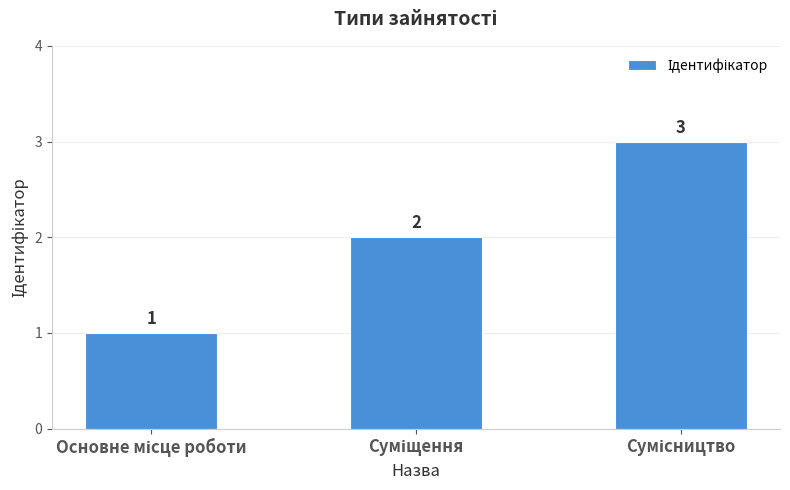

What is the value of the 1st bar from the left?

1